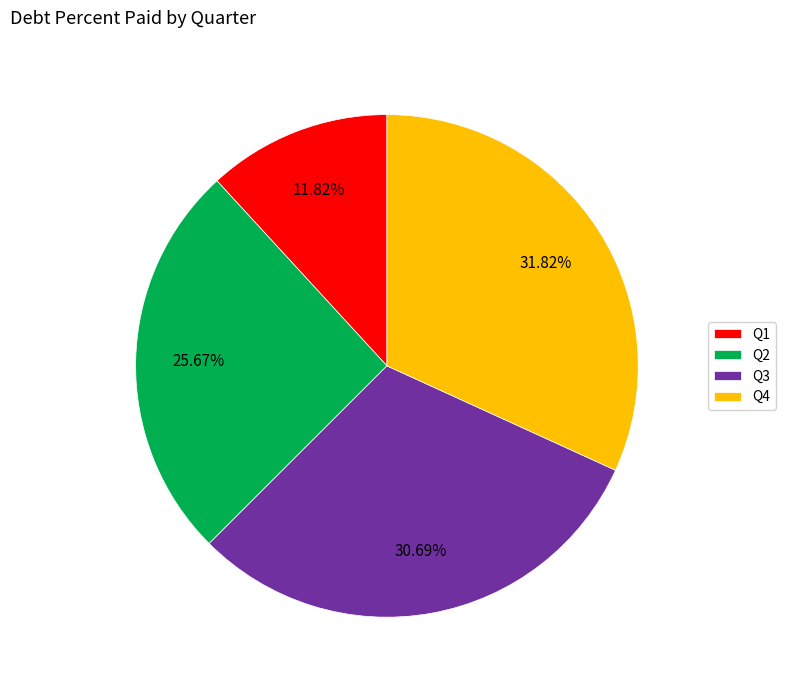

Does Q1 represent more than half of the total?

No